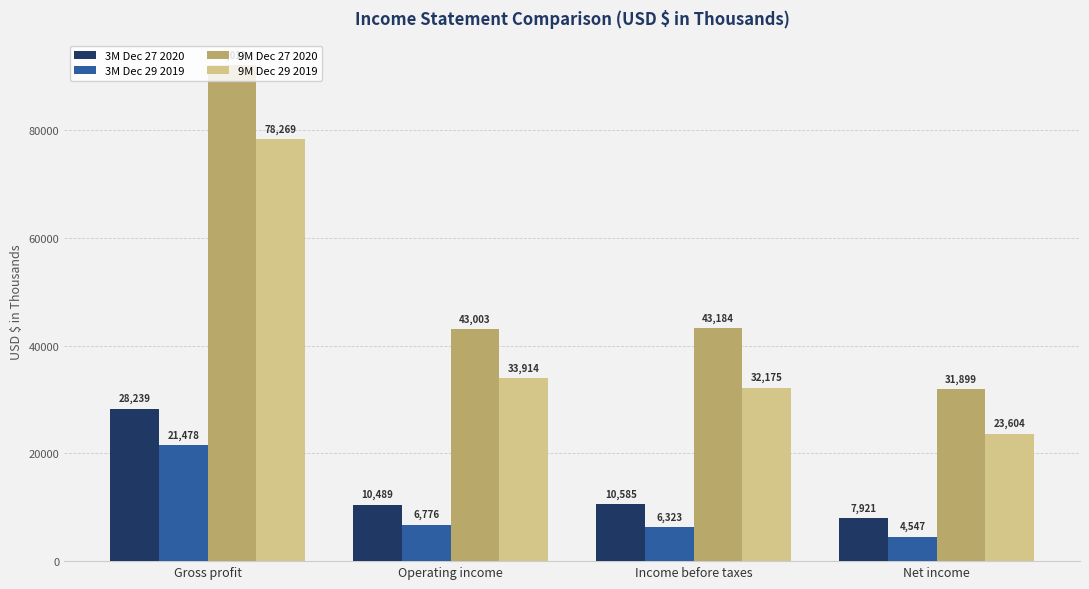

What is the minimum value shown in the chart?

4547